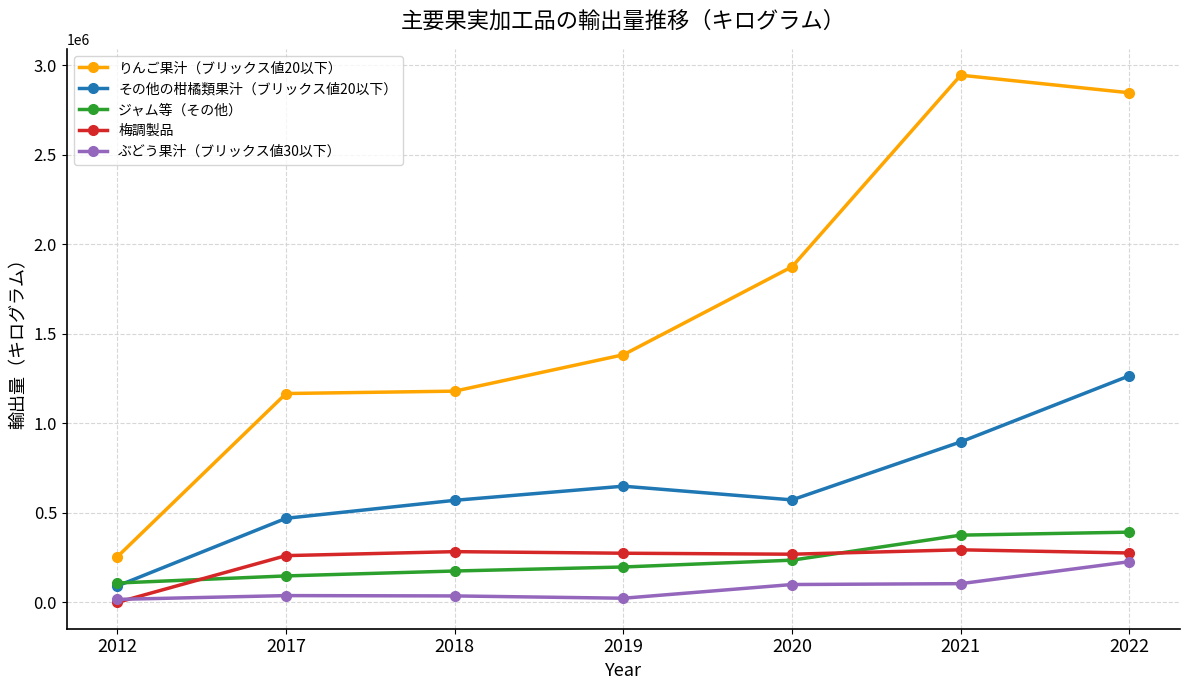

Which series has the widest spread of values?

りんご果汁（ブリックス値20以下）